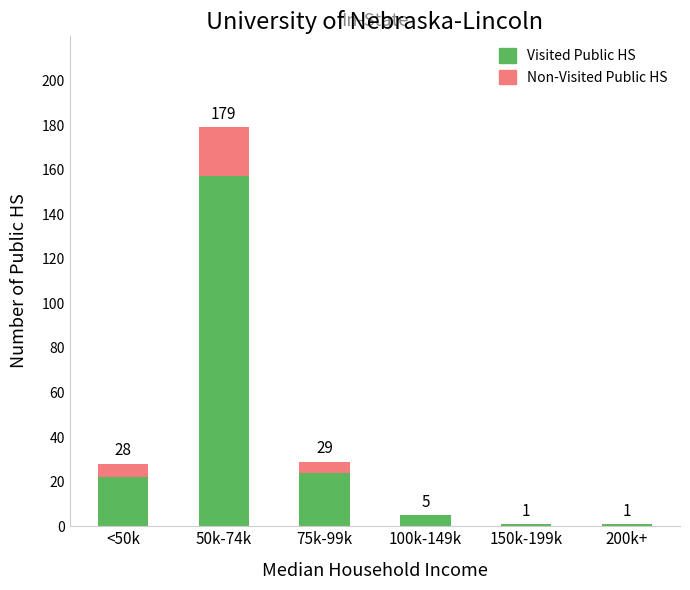

What is the maximum value for Visited Public HS?

157